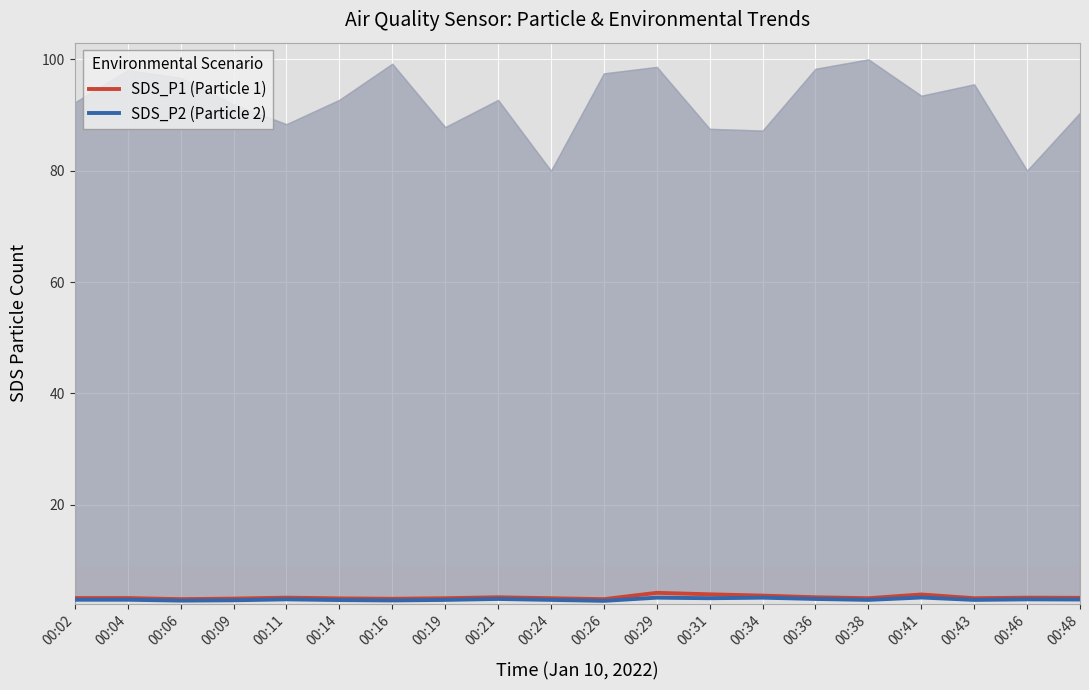

At which category does SDS_P1 (Particle 1) reach its first local peak?

00:11